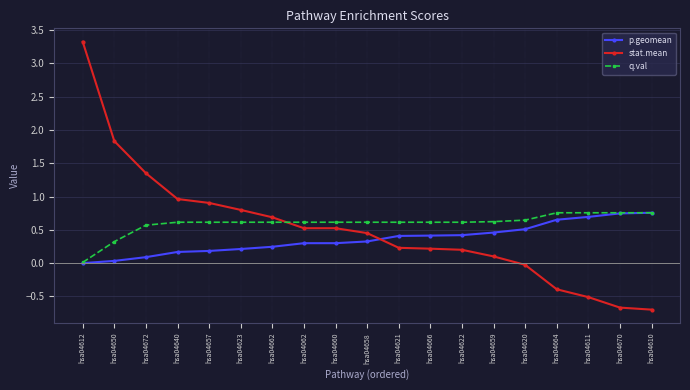

True or false: p.geomean and stat.mean cross at least once.

True